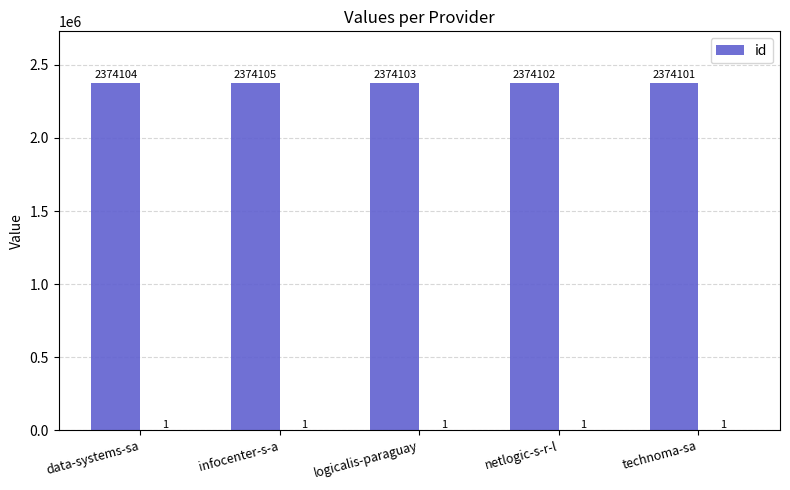

Count the values in the range 2374102 to 2374104.

3